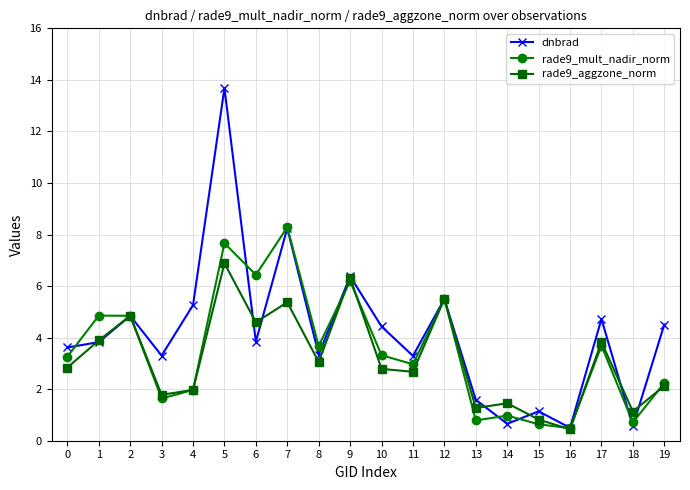

What are all the series names shown in the legend?

dnbrad, rade9_mult_nadir_norm, rade9_aggzone_norm